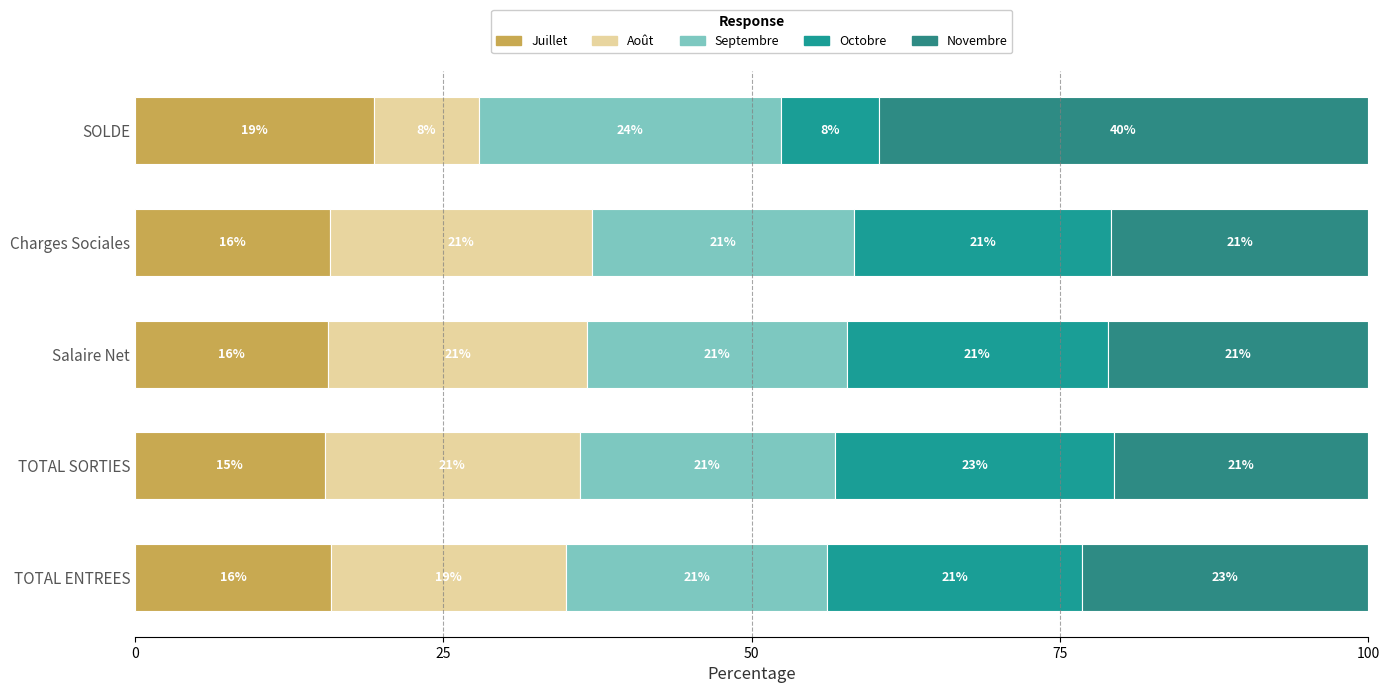

How many data points does each series have?

5